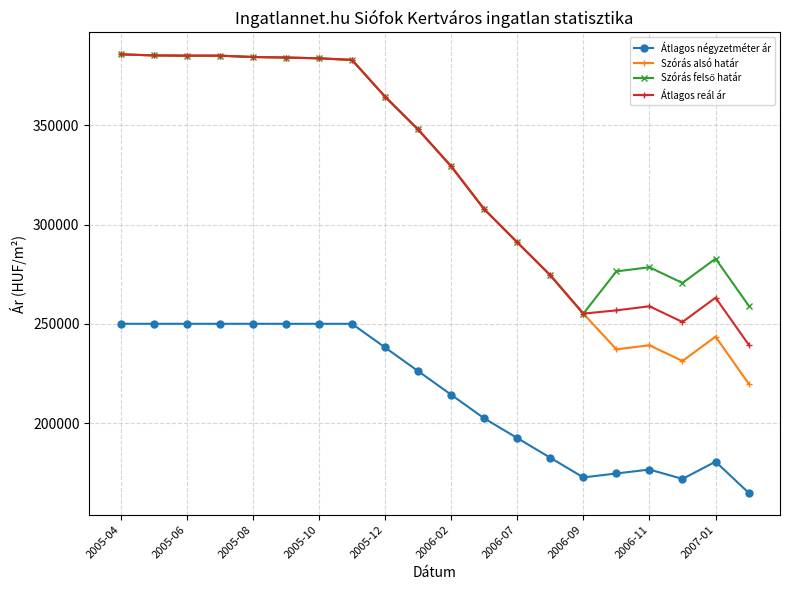

What is the difference between the maximum and second lowest values in the Szórás alsó határ series?

154460